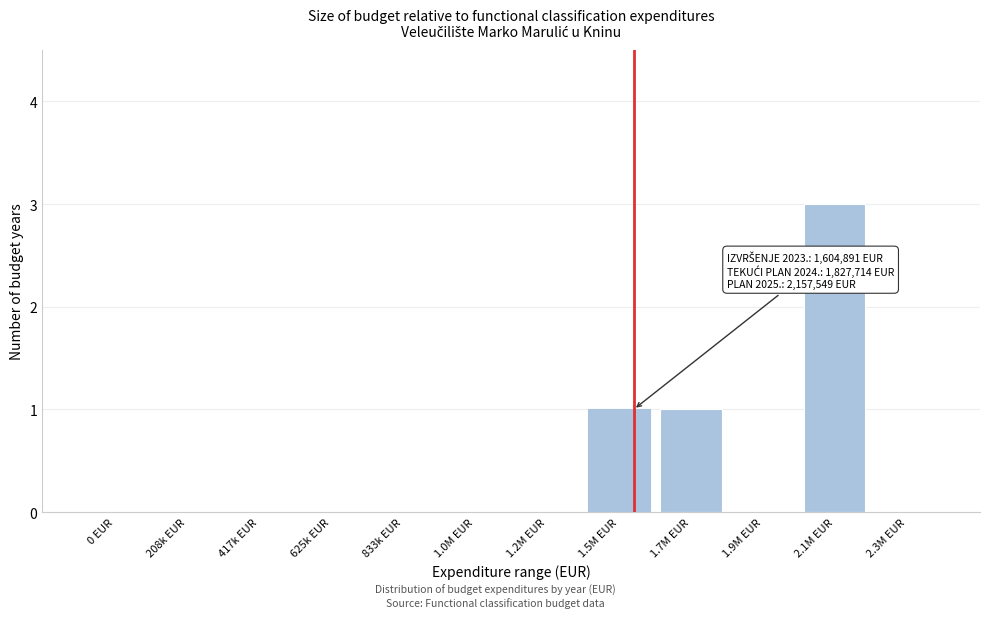

Reading right to left, extract all data points from this chart.

2.3M EUR=0	2.1M EUR=3	1.9M EUR=0	1.7M EUR=1	1.5M EUR=1	1.2M EUR=0	1.0M EUR=0	833k EUR=0	625k EUR=0	417k EUR=0	208k EUR=0	0 EUR=0